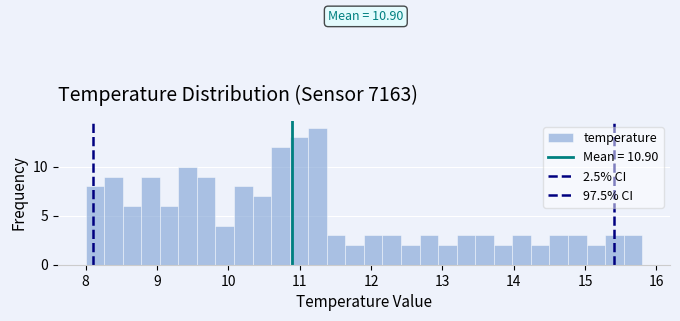

Around what value on the x-axis is the tallest bar? Give the approximate position of its centre, as read against the axis.

11.3